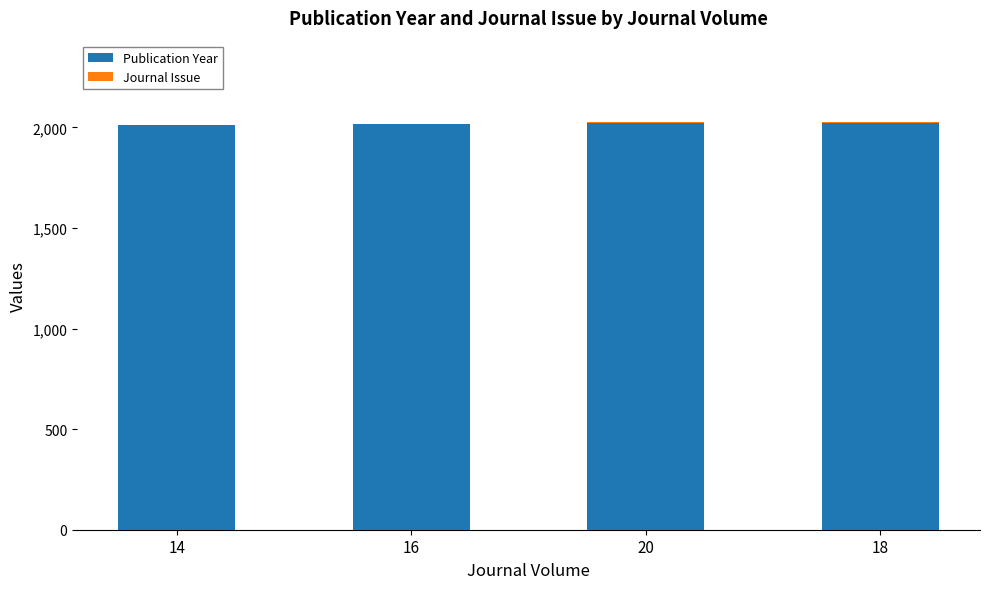

What is the maximum value for Publication Year?

2024